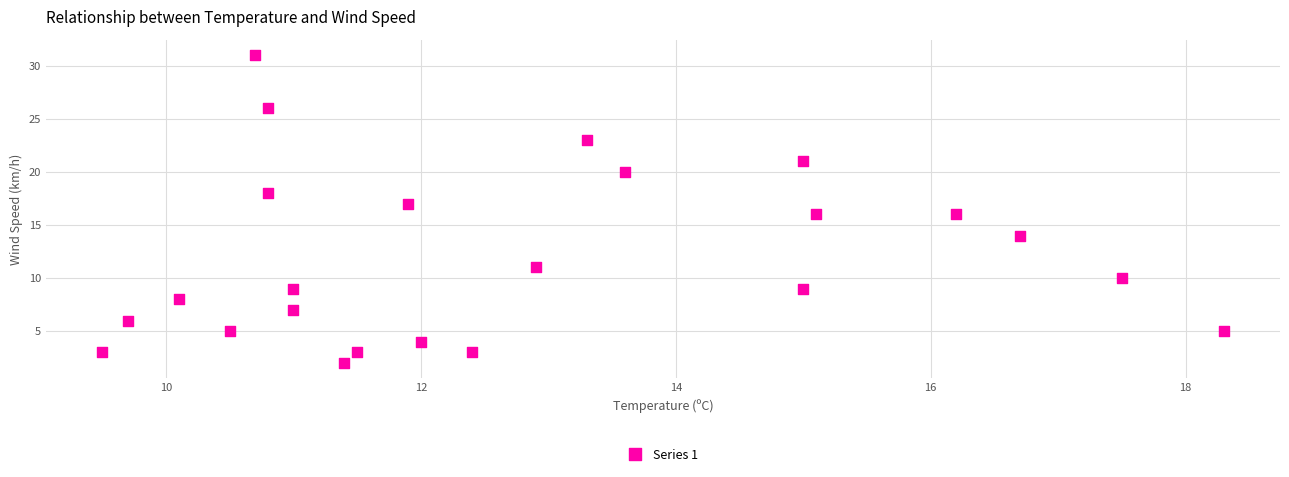

What is the range of Y values (max minus min)?

29